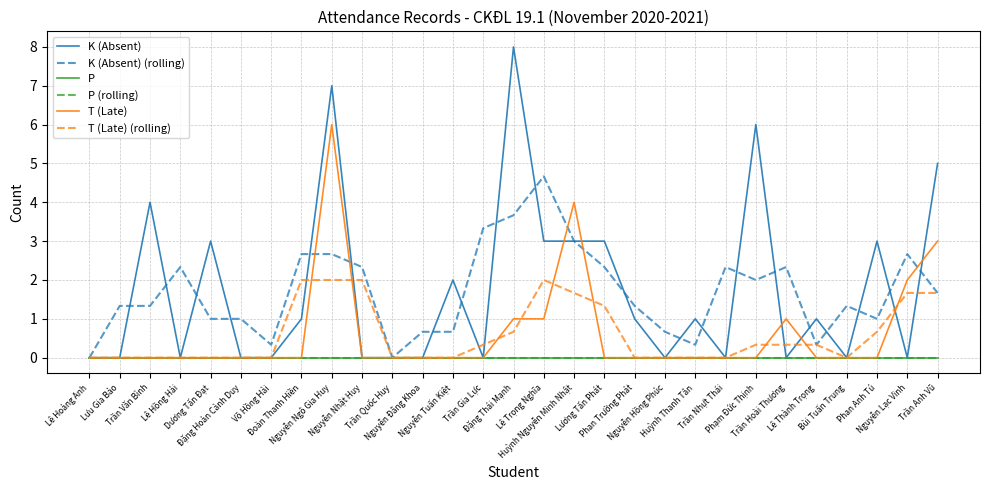

Which has a higher value, Nguyễn Nhật Huy or Lê Hồng Hải?

Nguyễn Nhật Huy